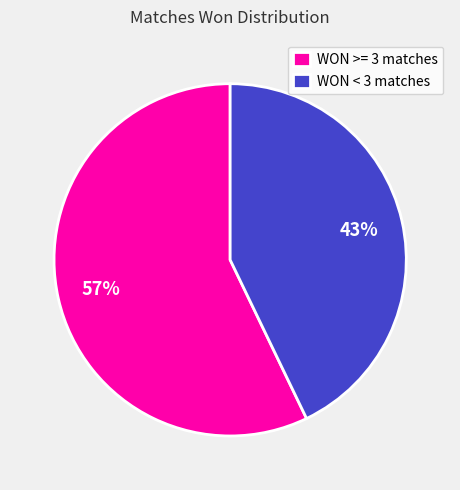

Rank the categories by value from lowest to highest.

WON < 3 matches, WON >= 3 matches